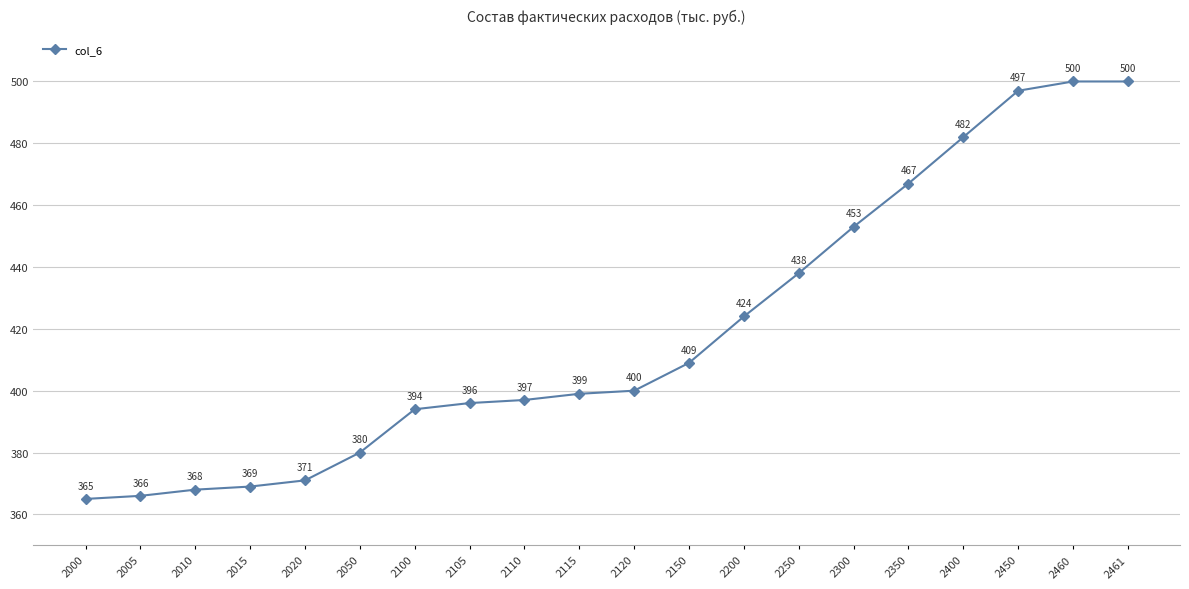

Reading left to right, extract all data points from this chart.

365	366	368	369	371	380	394	396	397	399	400	409	424	438	453	467	482	497	500	500